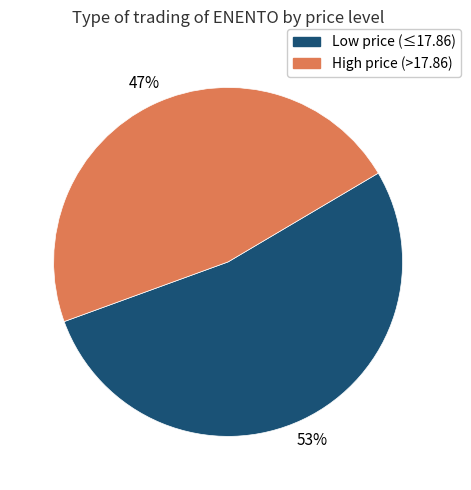

To the nearest percent, what is the average slice percentage?

50%